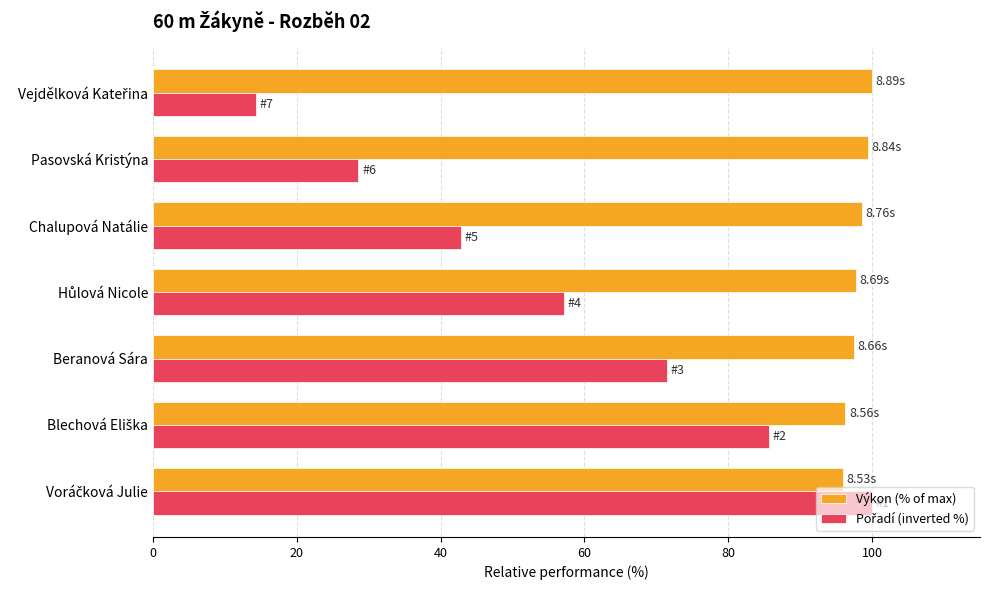

What is the lowest value of the Výkon (% of max) series?

96.0